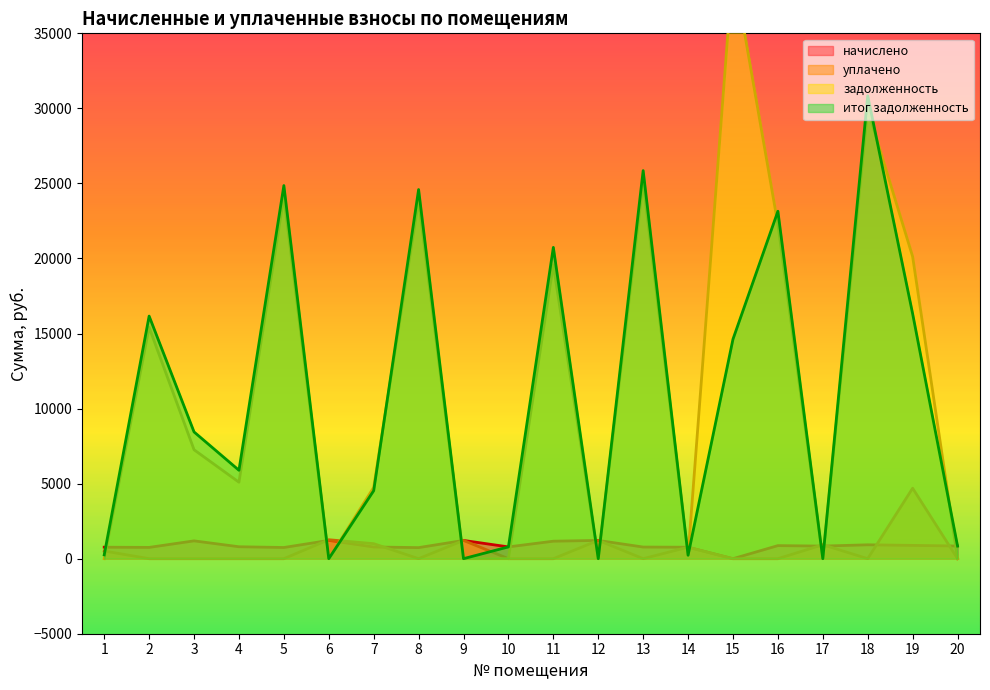

What is the value of the уплачено point at the 9th from the left?

1215.0